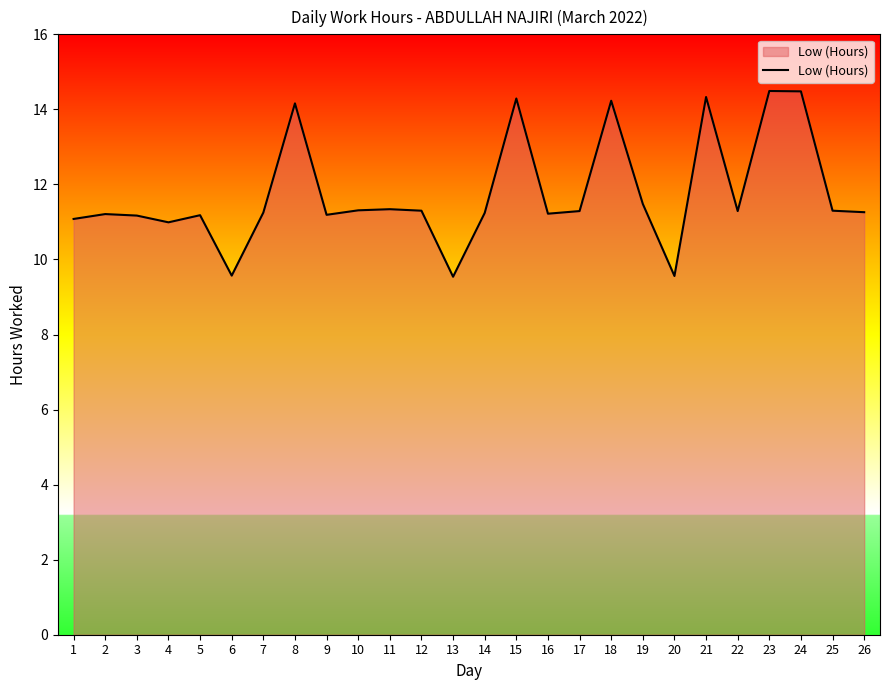

How many distinct data groups are displayed?

1